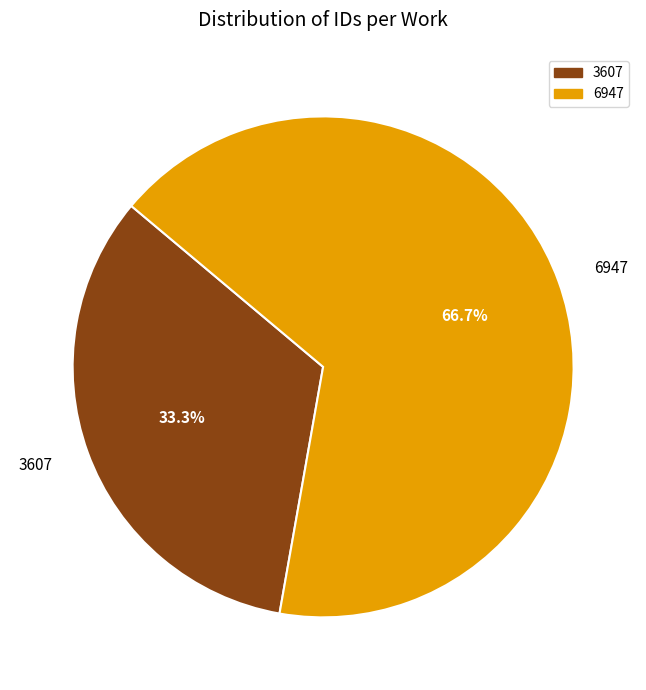

Is there any slice that represents more than half of the pie?

Yes